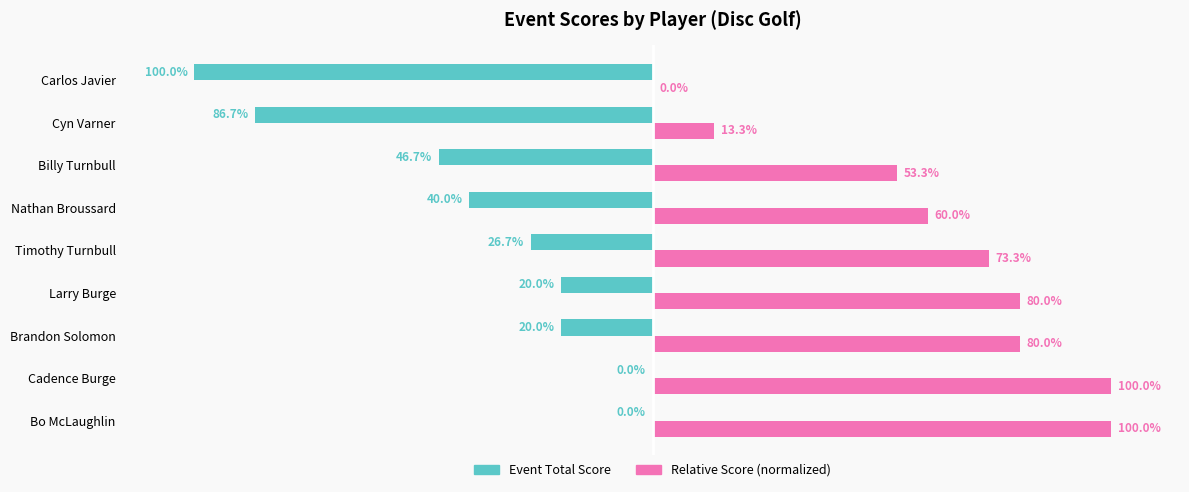

Which series has the largest total across all categories?

Relative Score (normalized)